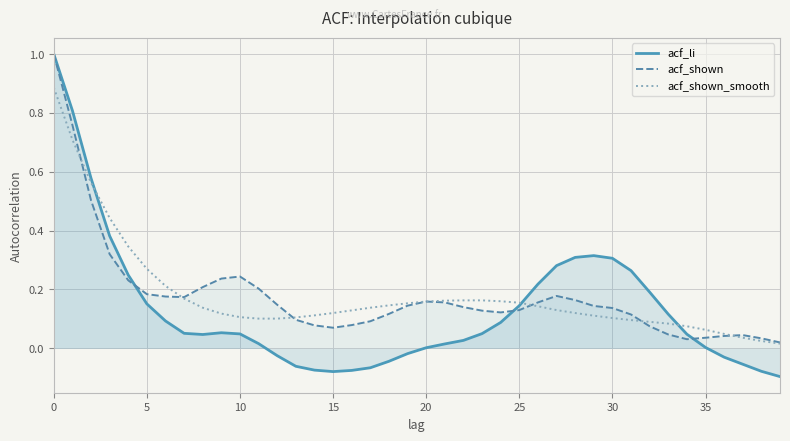

After their last crossing, which series has the higher values: acf_shown_smooth or acf_li?

acf_shown_smooth